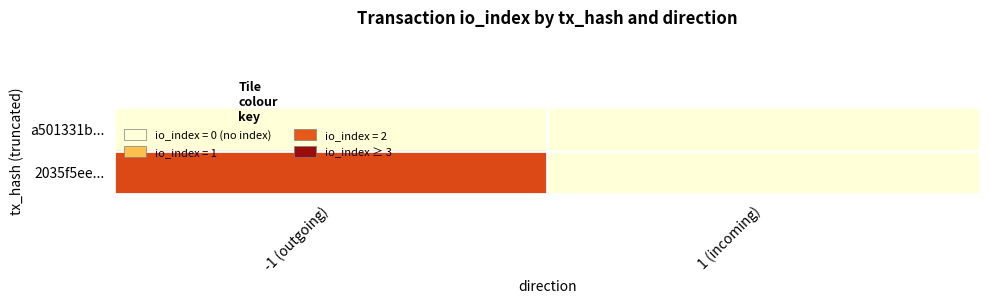

Reading left to right, transcribe all the data shown in this chart.

a501331b...: -1 (outgoing)=0	1 (incoming)=0
2035f5ee...: -1 (outgoing)=2	1 (incoming)=0